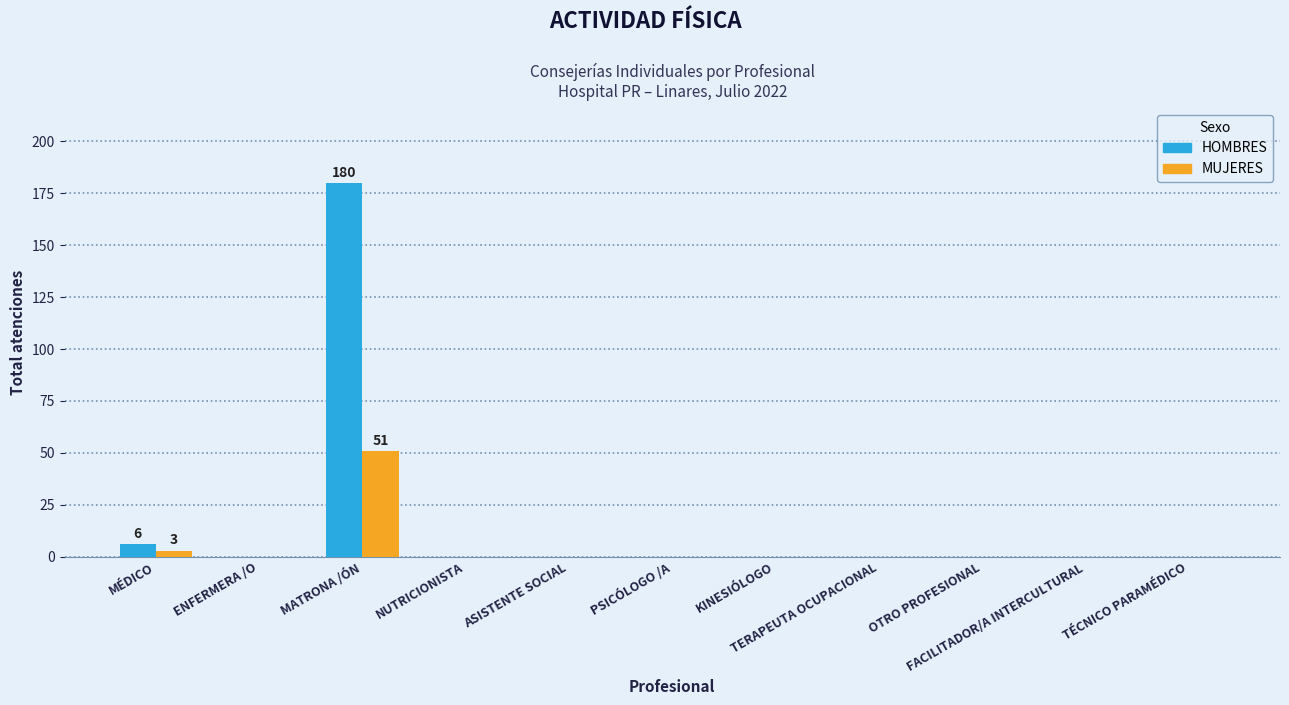

How many groups of bars are there?

11